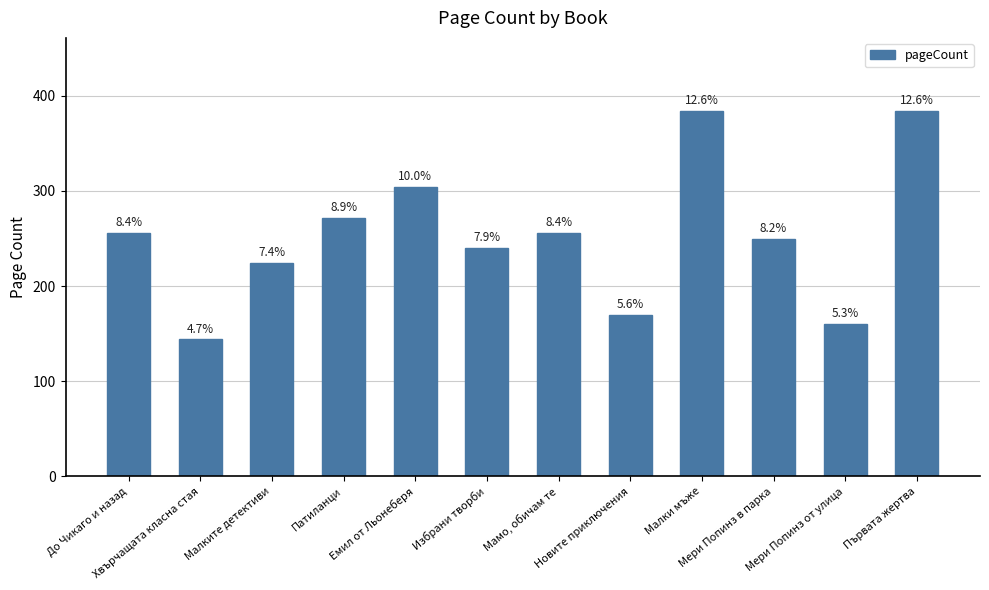

Between Хвърчащата класна стая and Мамо, обичам те, which is larger?

Мамо, обичам те